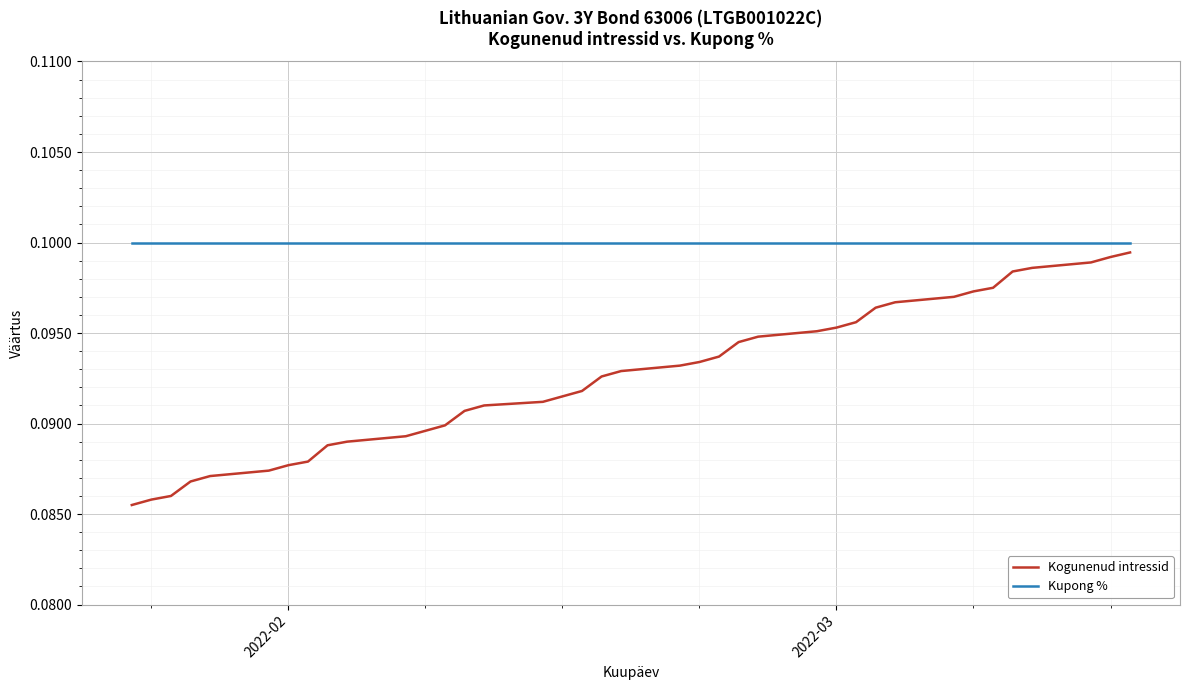

Which series has the largest total across all categories?

Kupong %